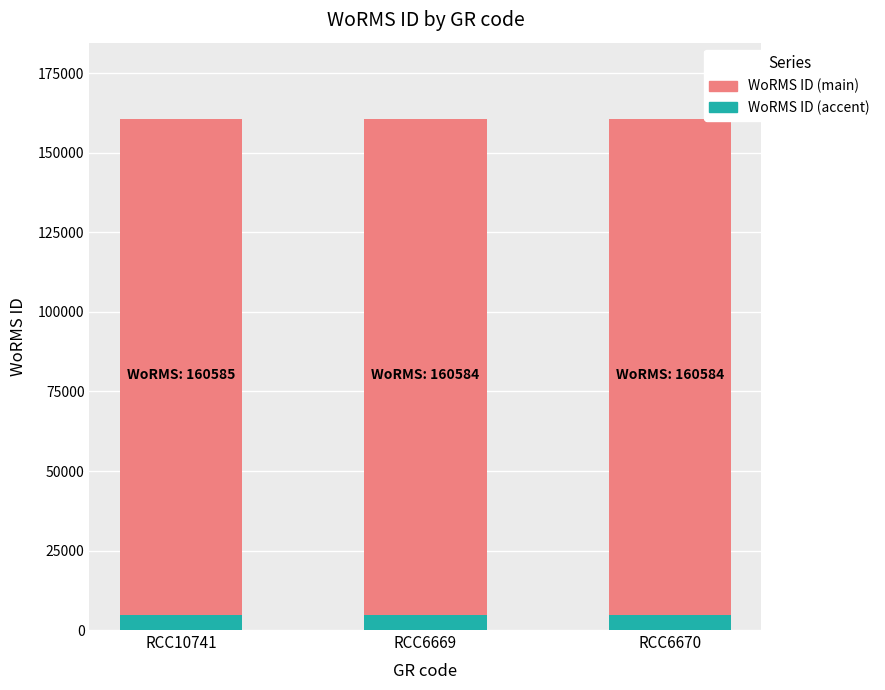

The Accent series shows 4817 at RCC10741. True or false?

True